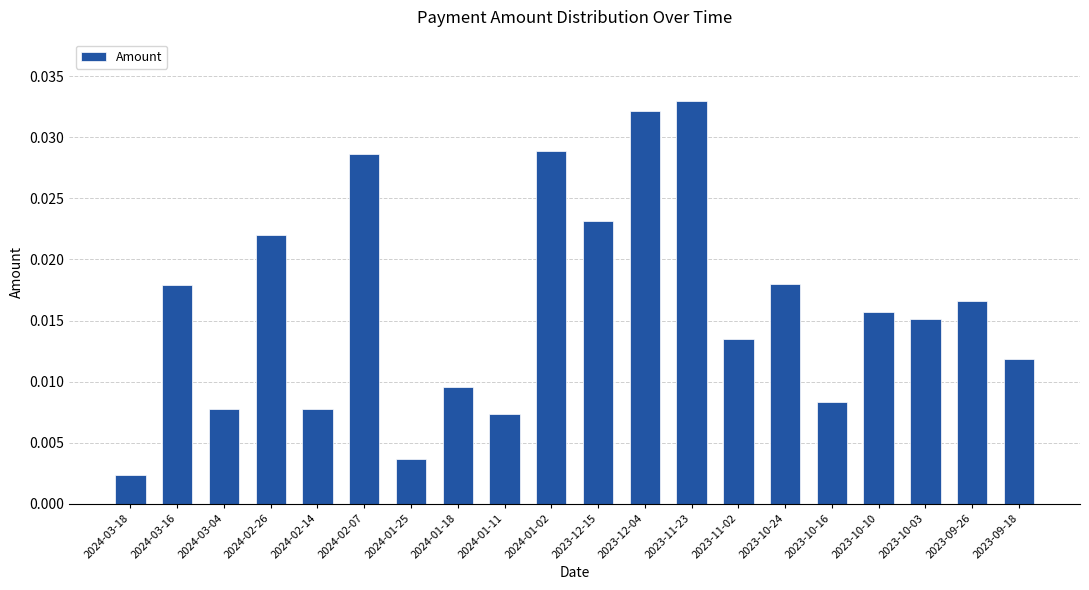

Where is the data nearest to the value 0?

2024-03-18